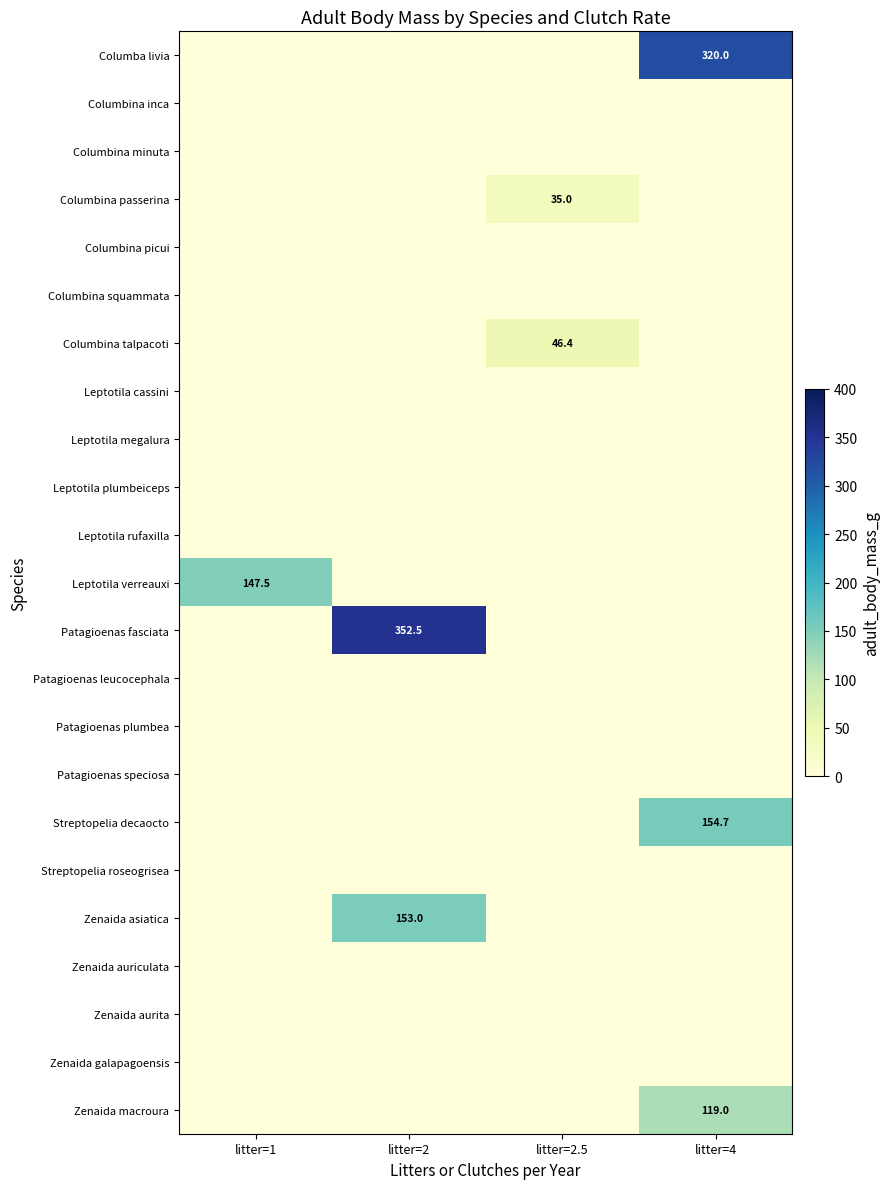

Which label corresponds to the smallest value in the chart?

litter=1